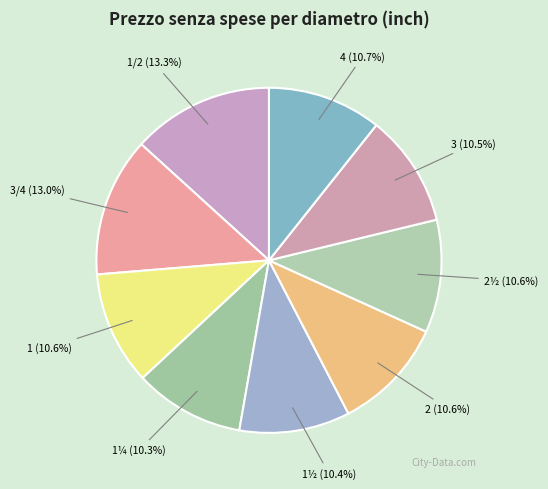

Is there a majority slice in this chart?

No